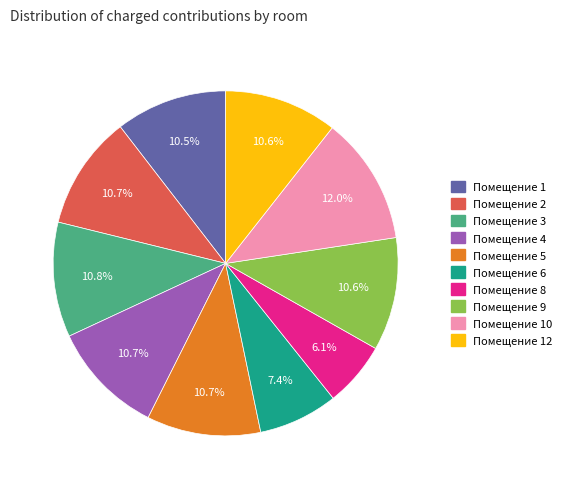

Is there a majority slice in this chart?

No